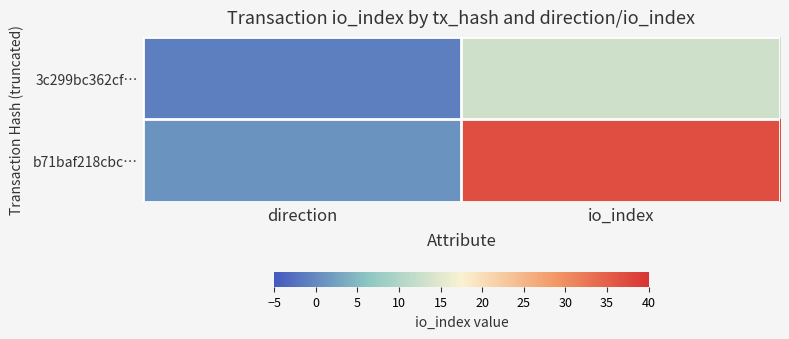

Rank the series by their maximum value, from highest to lowest.

b71baf218cbc…, 3c299bc362cf…